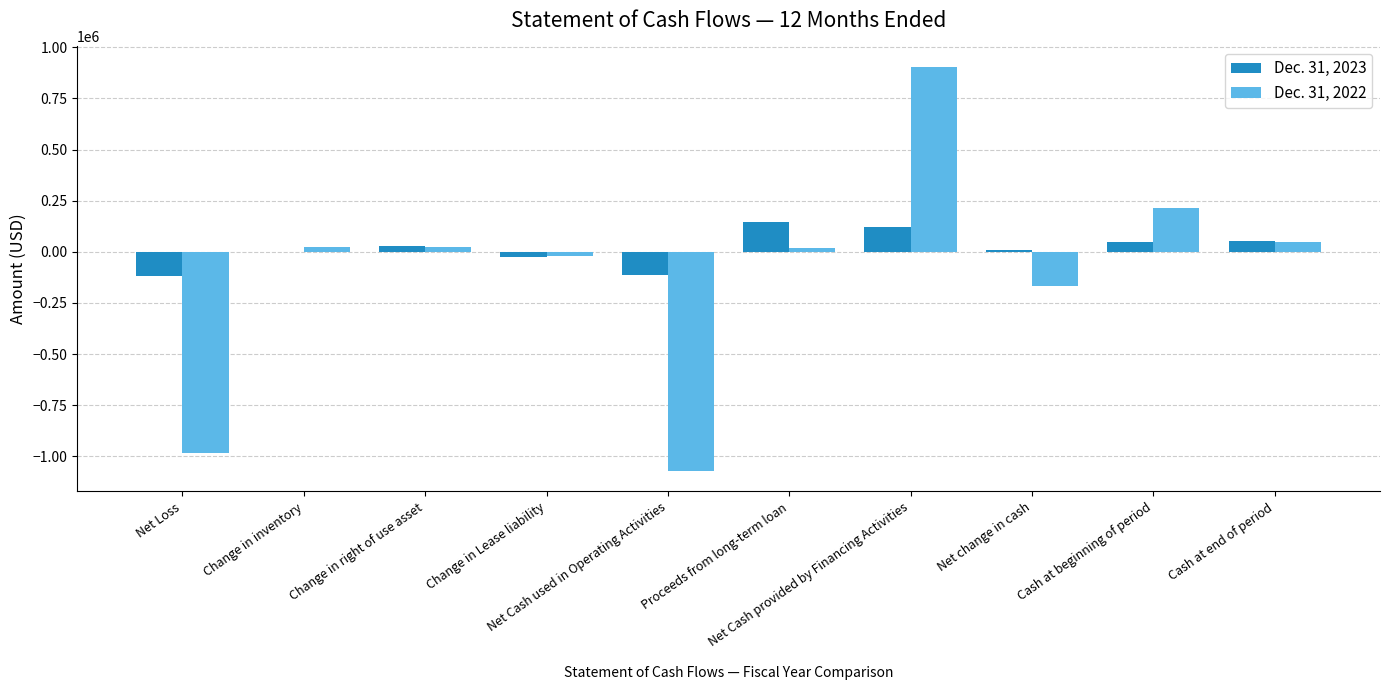

What is the sum of all Dec. 31, 2022 values?

-1018053